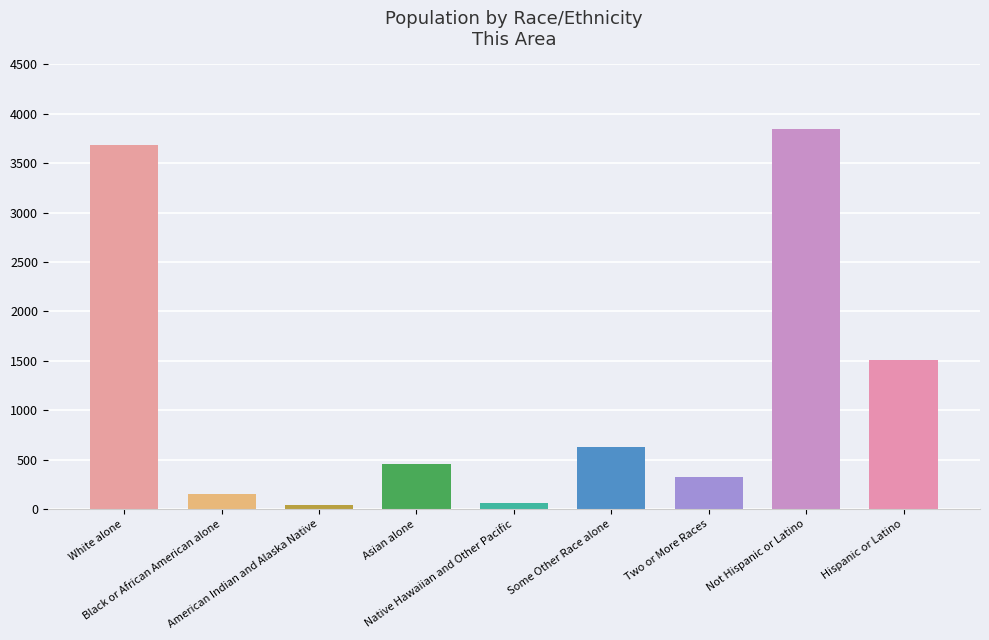

What is the change in value from Two or More Races to Hispanic or Latino?

+1188